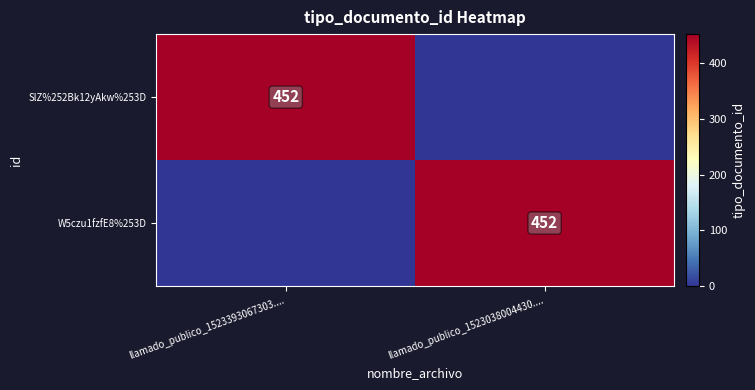

True or false: W5czu1fzfE8%253D has a value of 153 at llamado_publico_1523038004430.....

False